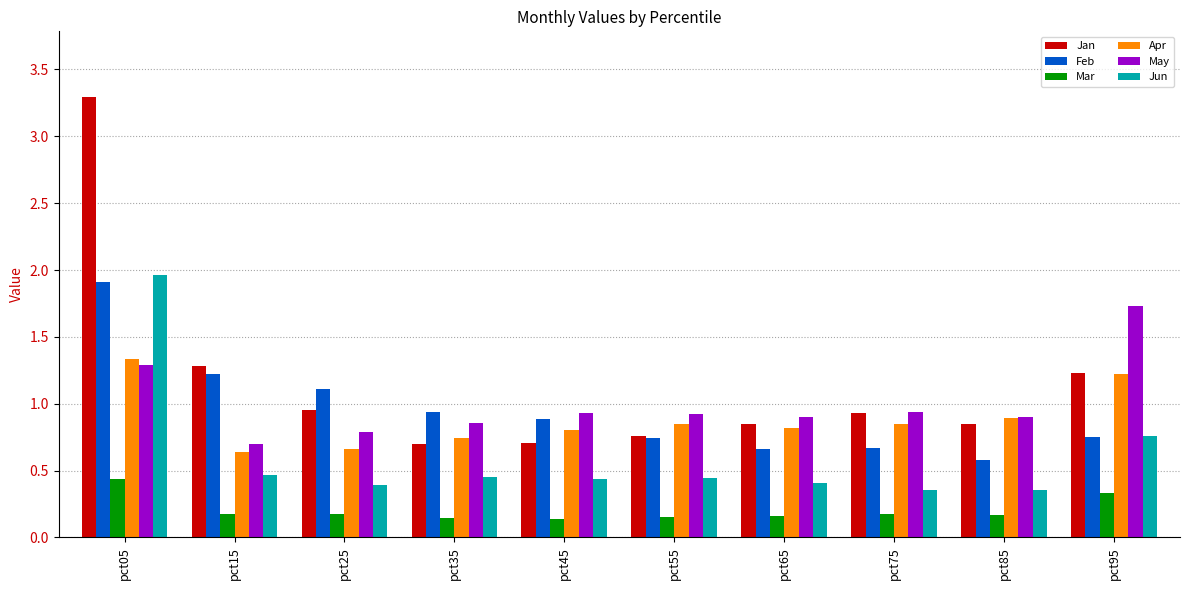

How many series are shown in this chart?

6